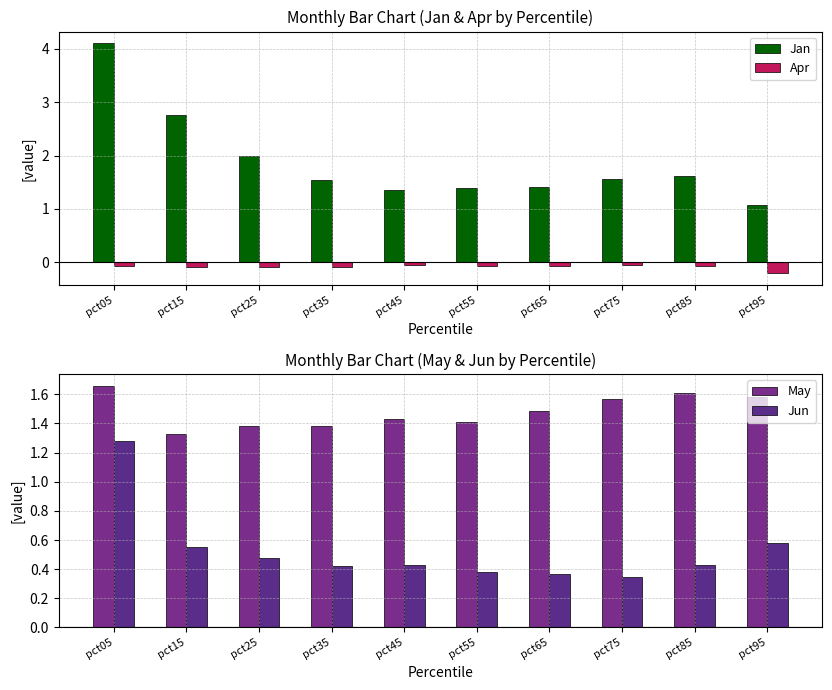

Which series has the largest total across all categories?

Jan